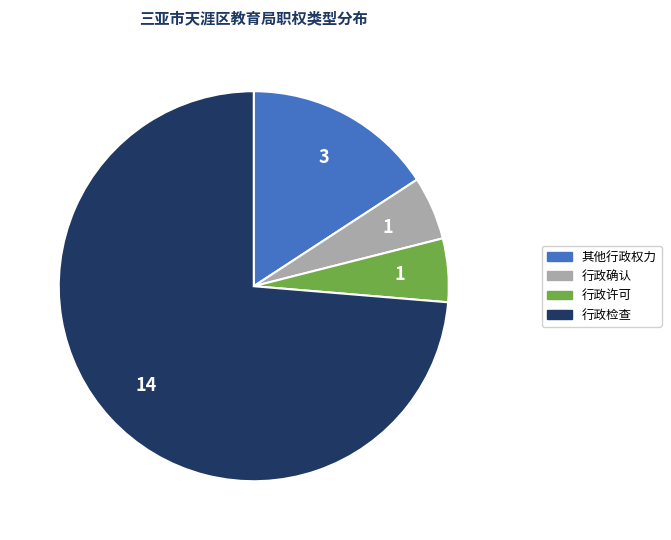

Which has a higher value, 行政许可 or 行政检查?

行政检查